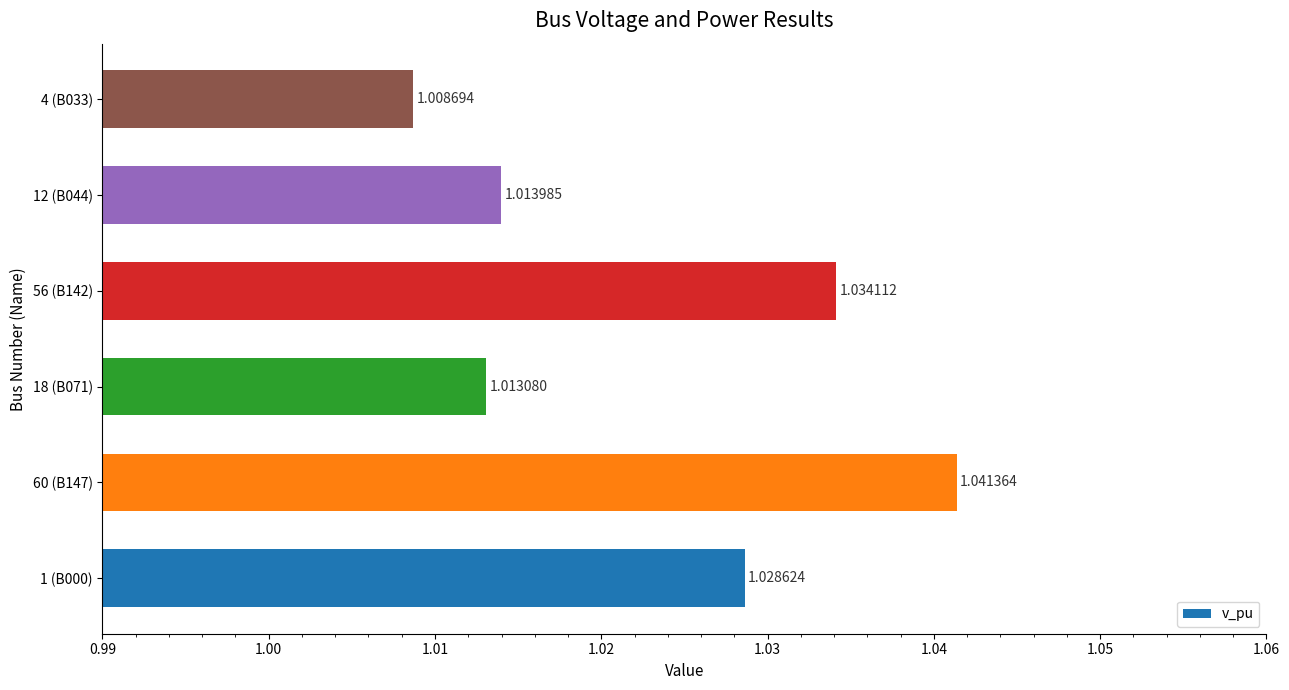

Between 60 (B147) and 1 (B000), which is larger?

60 (B147)